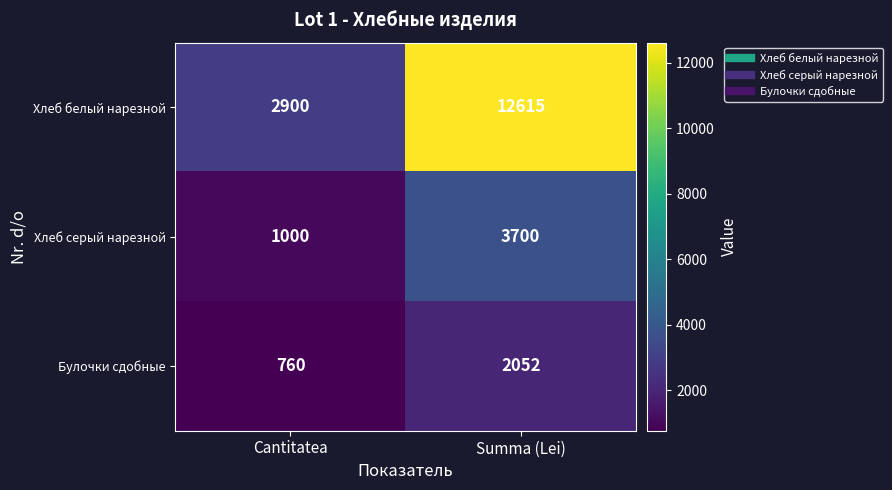

The value of Хлеб белый нарезной at Summa (Lei) is 12615. True or false?

True